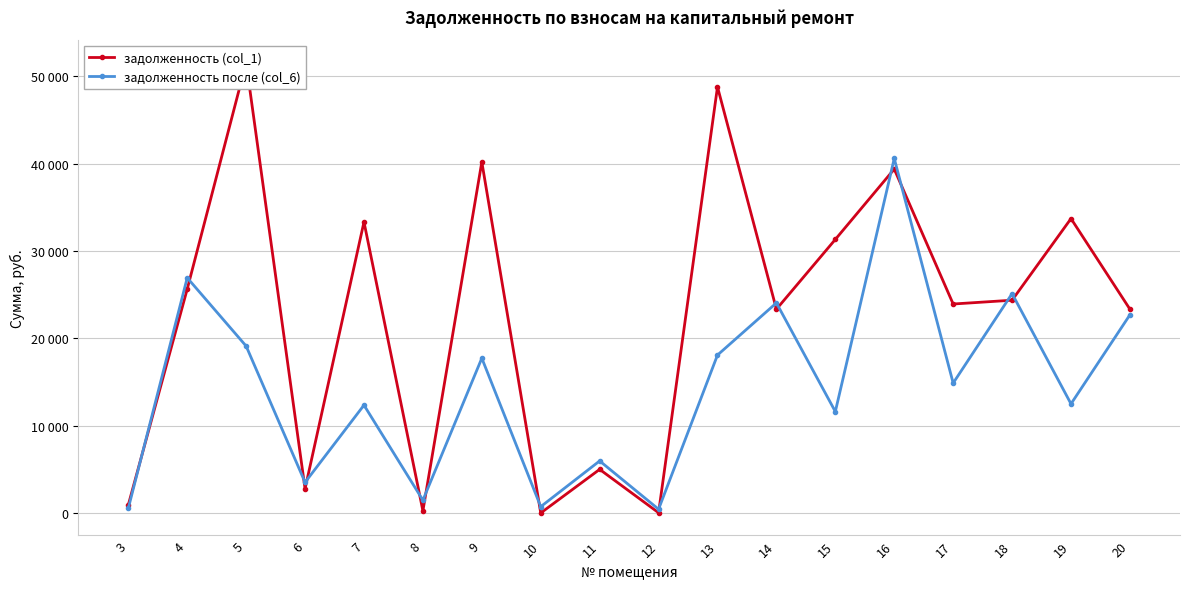

True or false: задолженность (col_1) has a value of 39394.8 at 16.

True